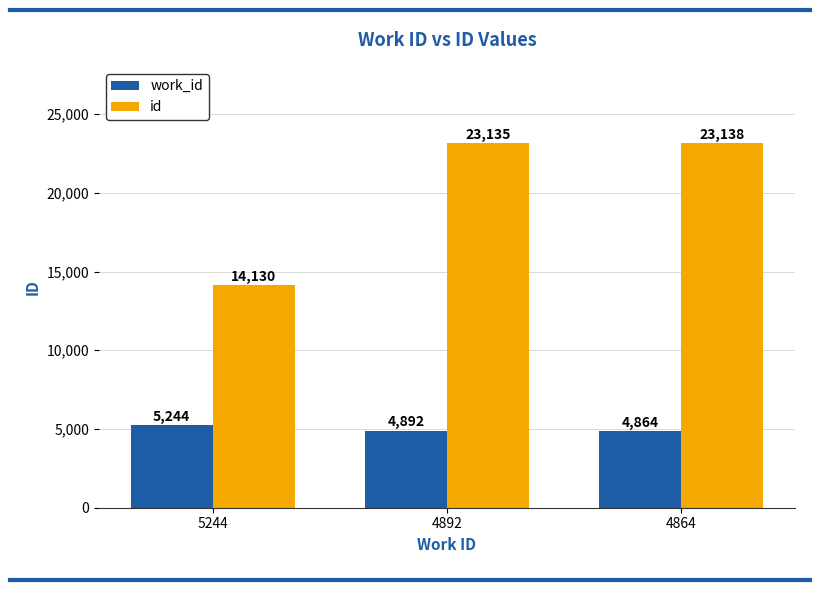

What is the difference between the id values at 4892 and 5244?

9005